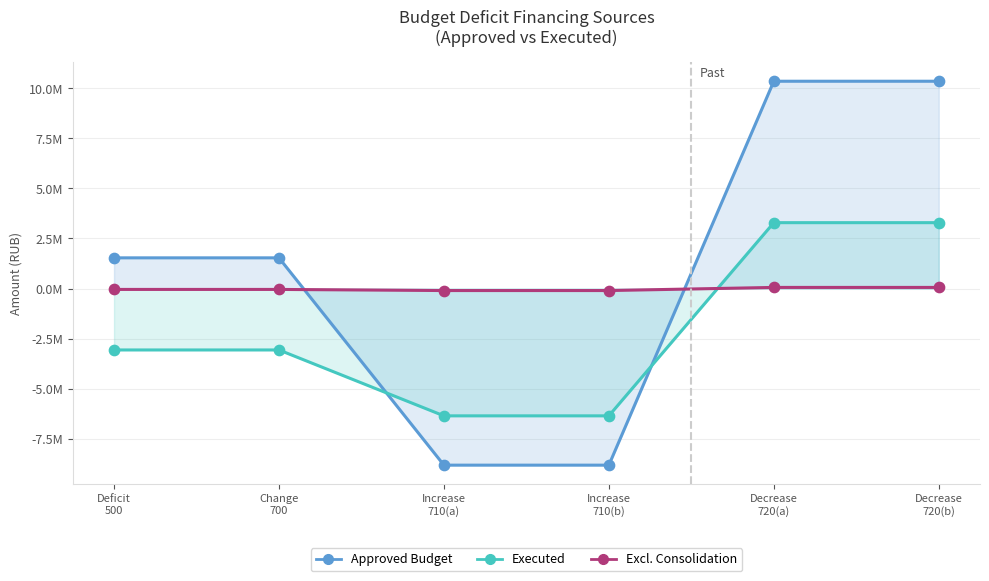

Which series reaches the maximum Y coordinate?

Approved Budget